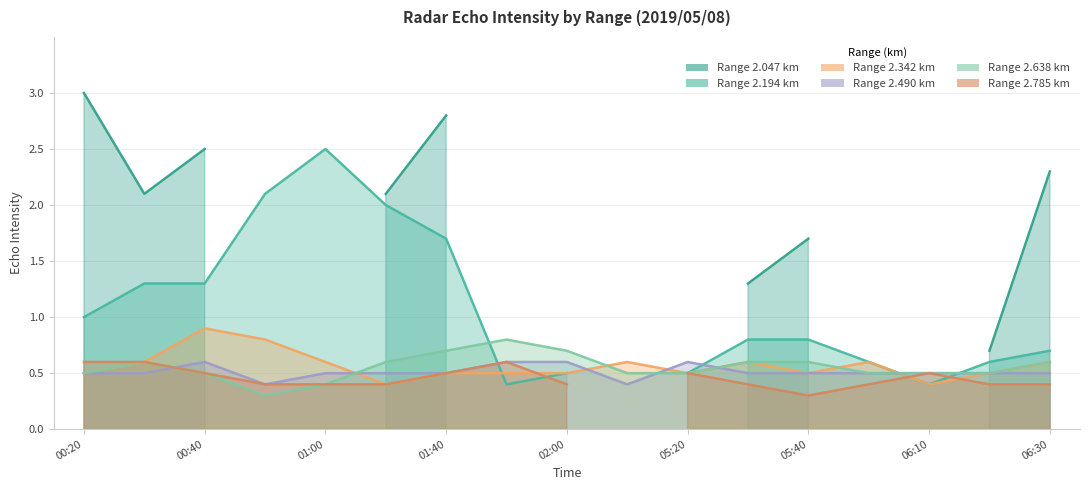

Does the chart have visible grid lines?

Yes